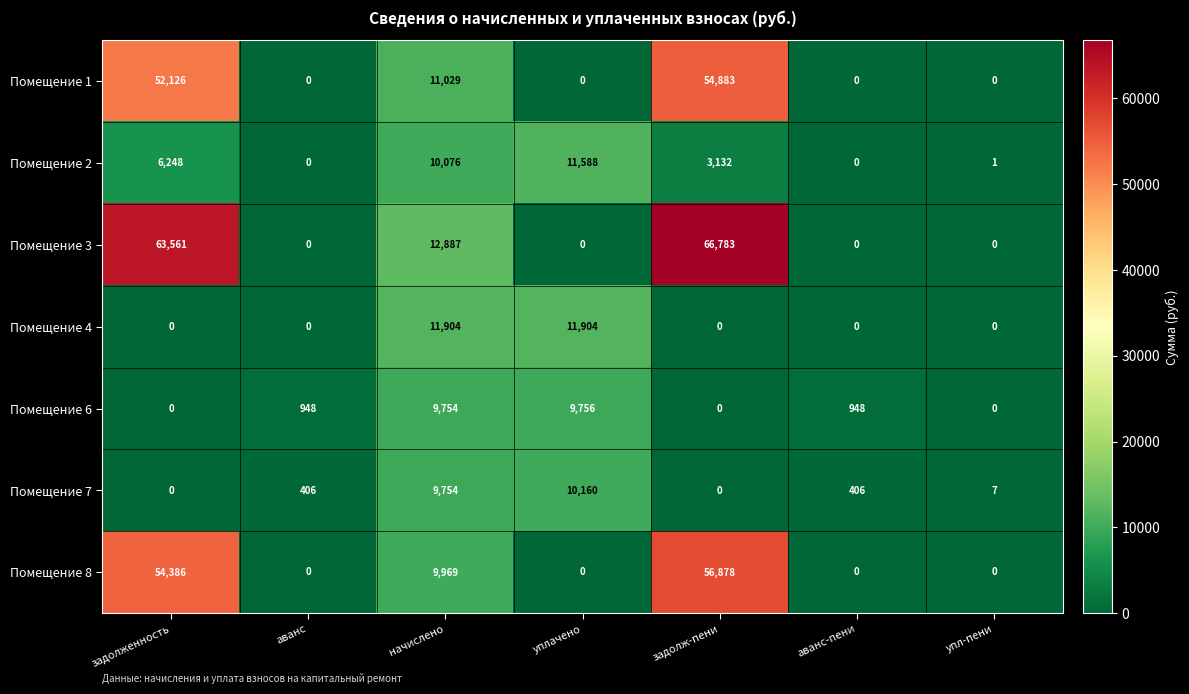

Rank the series by their maximum value, from highest to lowest.

Помещение 3, Помещение 8, Помещение 1, Помещение 4, Помещение 2, Помещение 7, Помещение 6